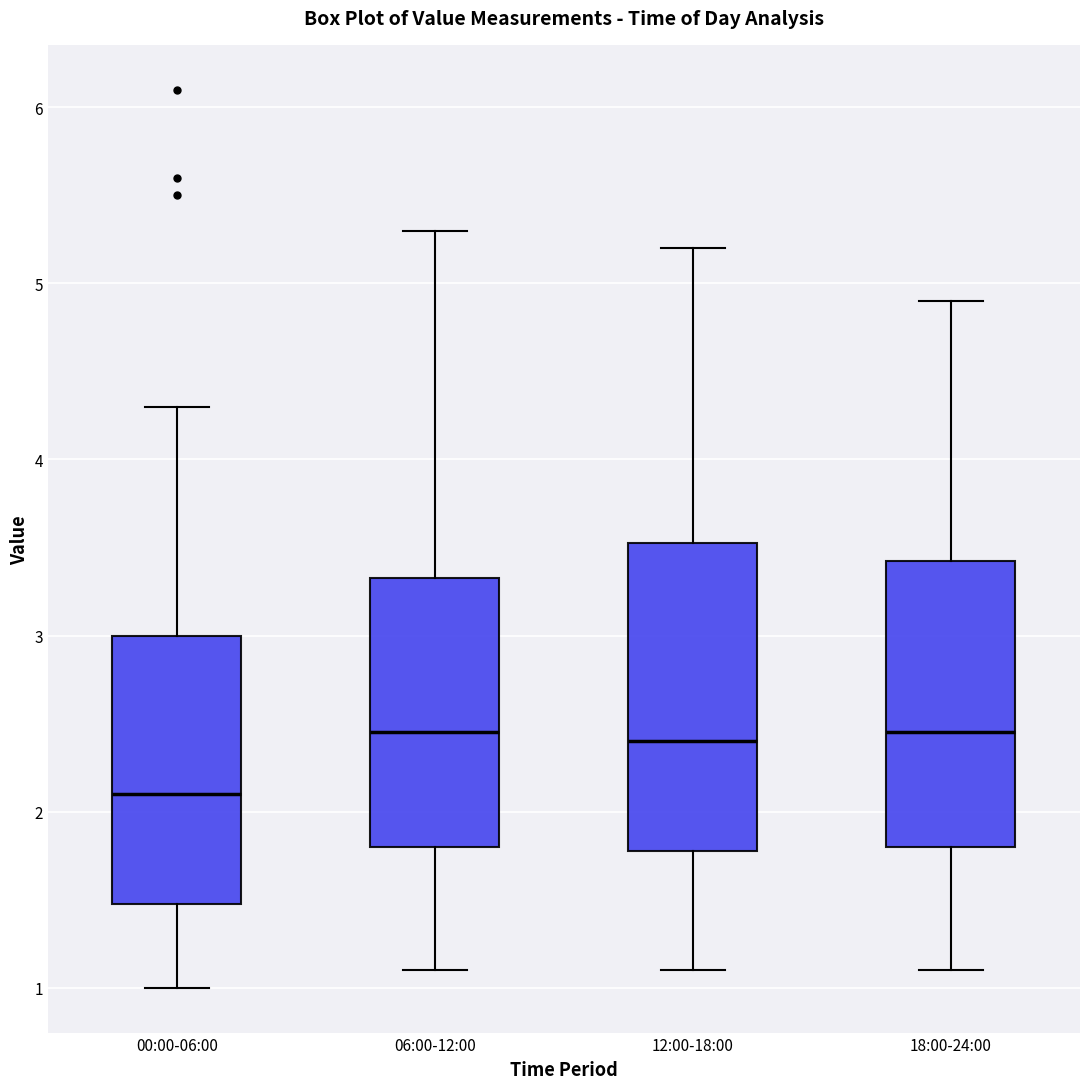

Which box's median line is the lowest?

00:00-06:00